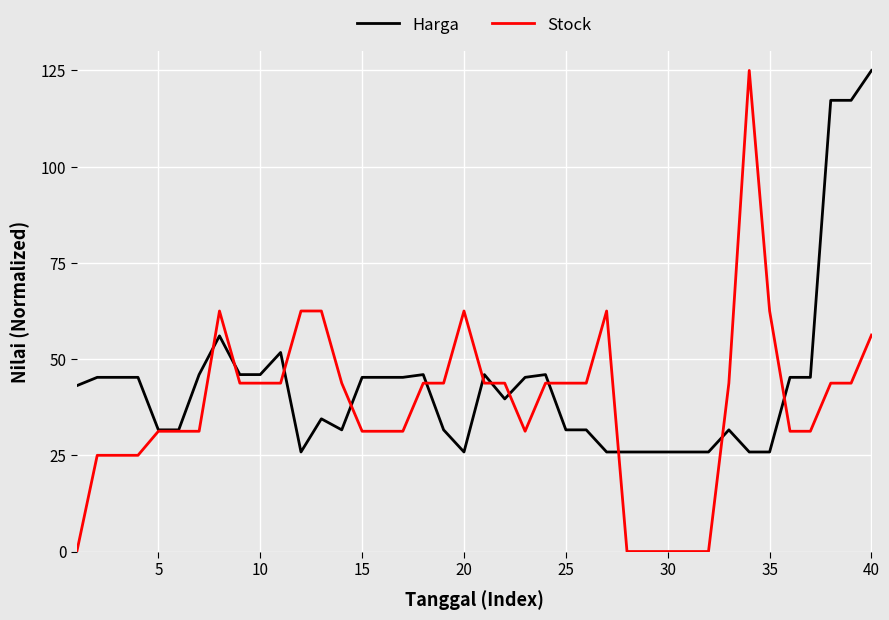

At how many categories does at least one series exceed 40?

33